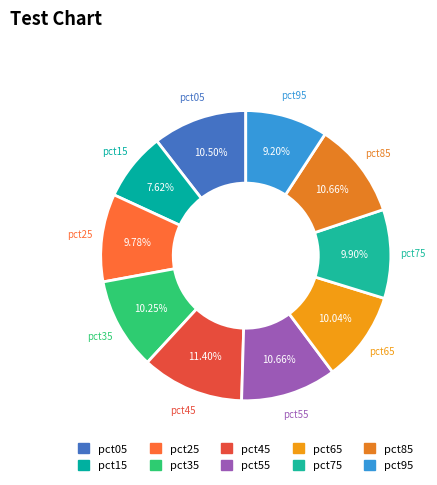

What percentage is the pct65 slice, to the nearest percent?

10%